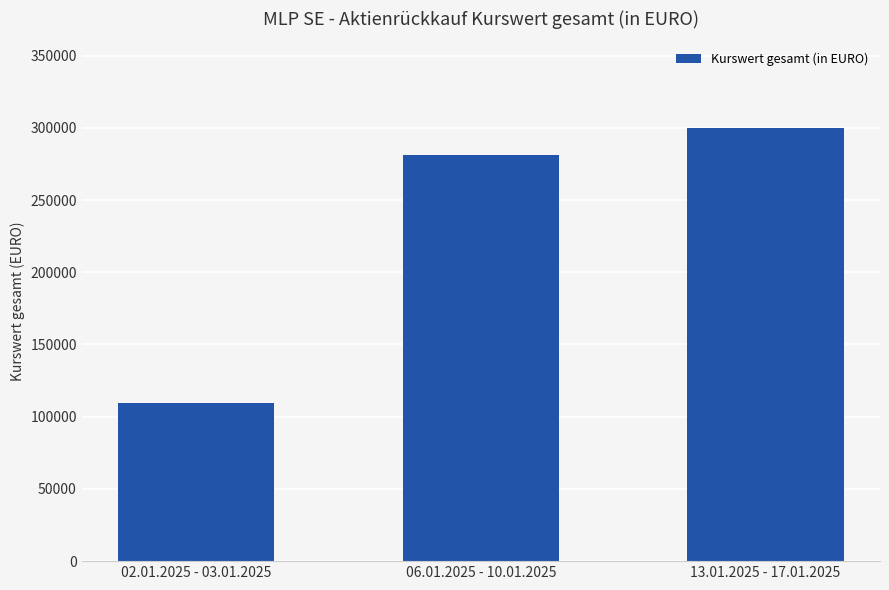

Between 13.01.2025 - 17.01.2025 and 06.01.2025 - 10.01.2025, which is larger?

13.01.2025 - 17.01.2025